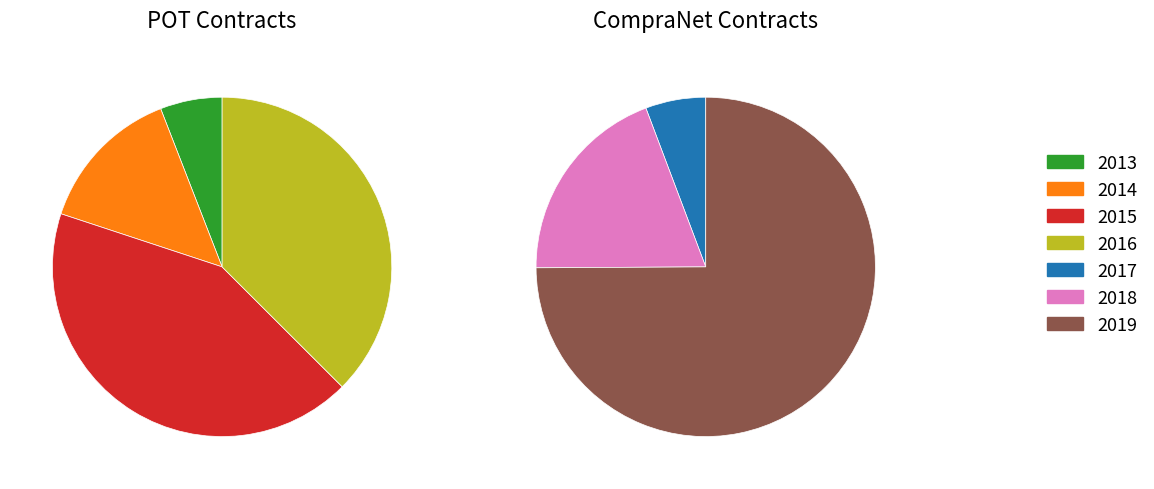

Which has a higher value, 2017 or 2019?

2019